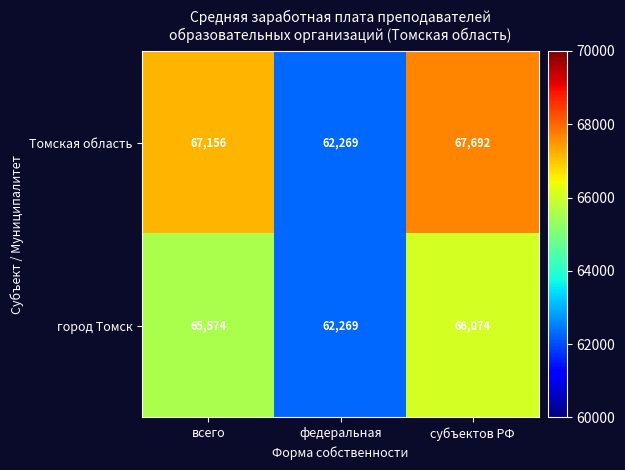

Rank the series at всего from highest to lowest value.

Томская область, город Томск